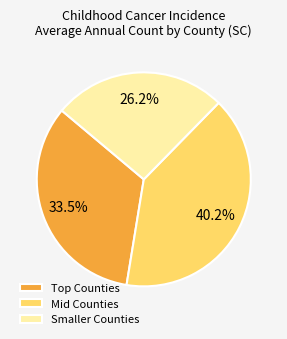

Does any single category account for the majority?

No